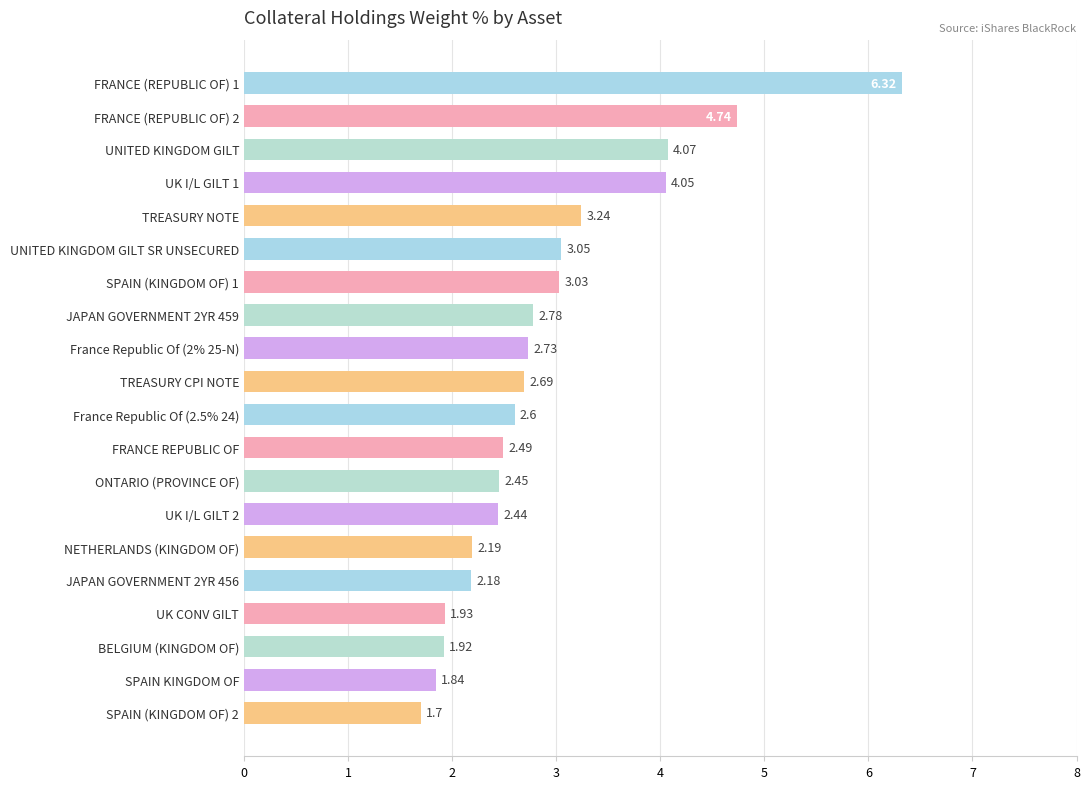

Which has a higher value, JAPAN GOVERNMENT 2YR 456 or UK I/L GILT 2?

UK I/L GILT 2